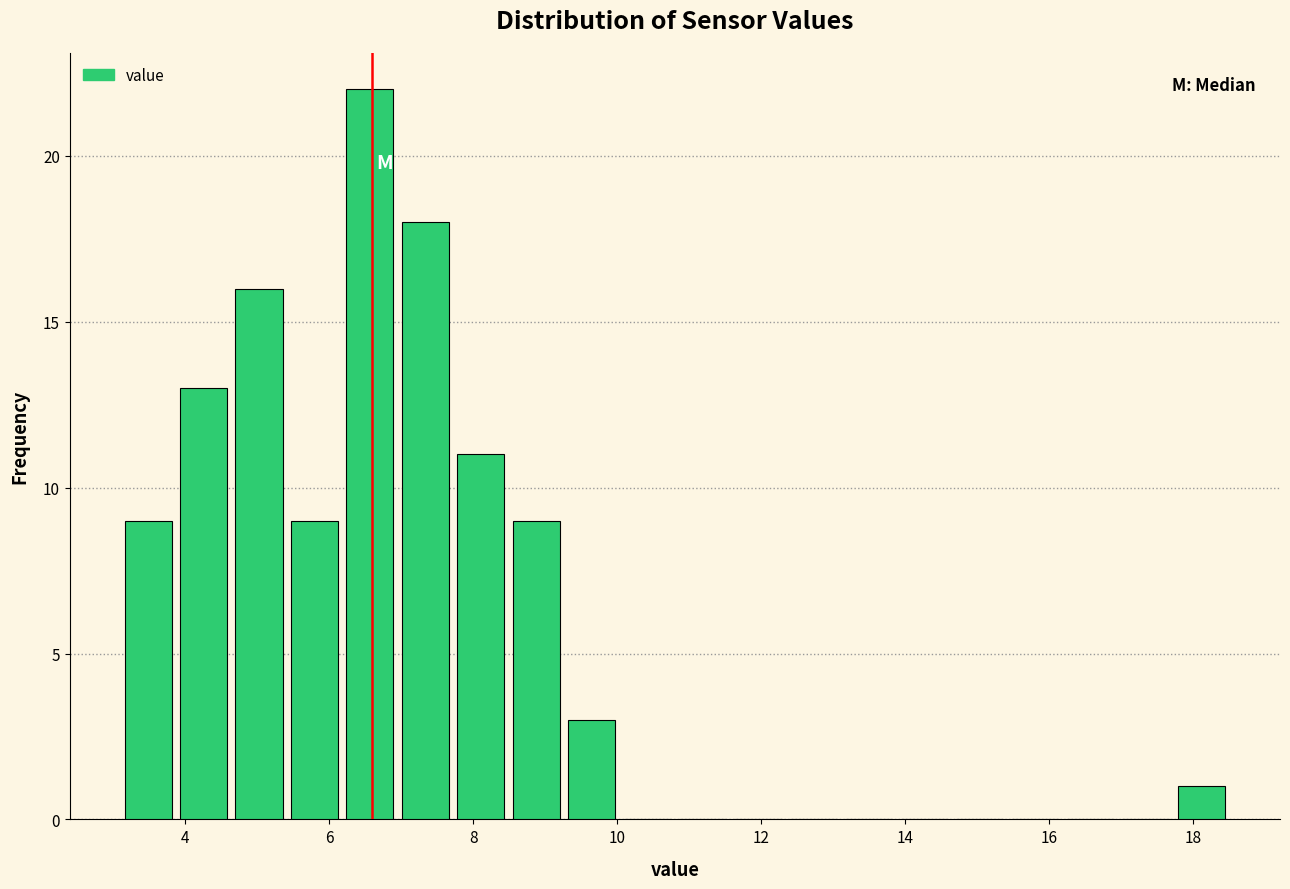

Around what value on the x-axis is the tallest bar? Give the approximate position of its centre, as read against the axis.

6.6